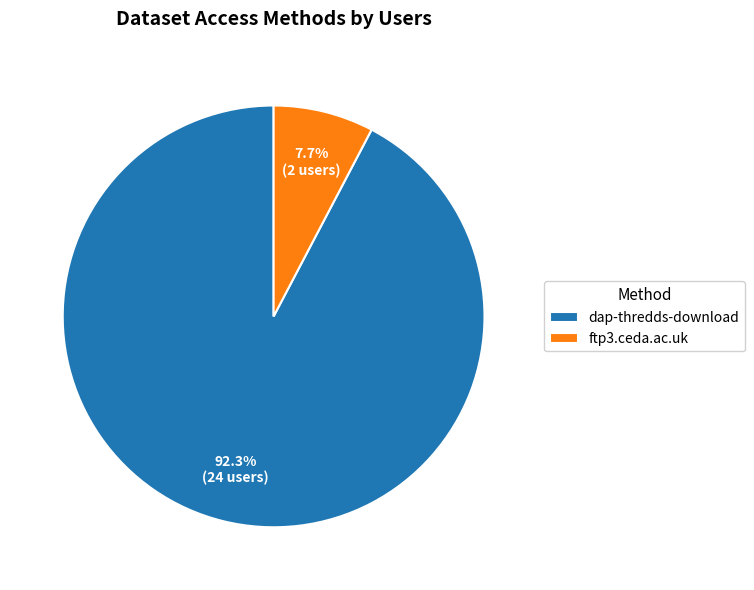

The ftp3.ceda.ac.uk slice represents 21% of the pie. True or false?

False